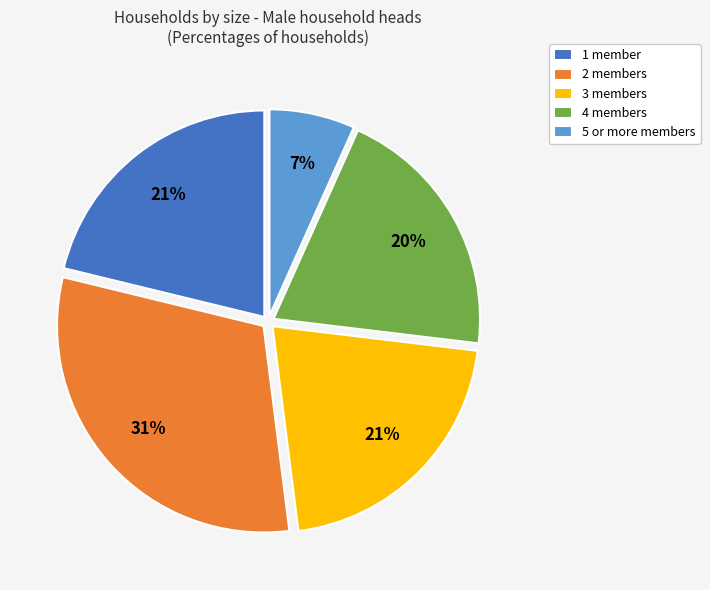

How many segments does this pie chart have?

5